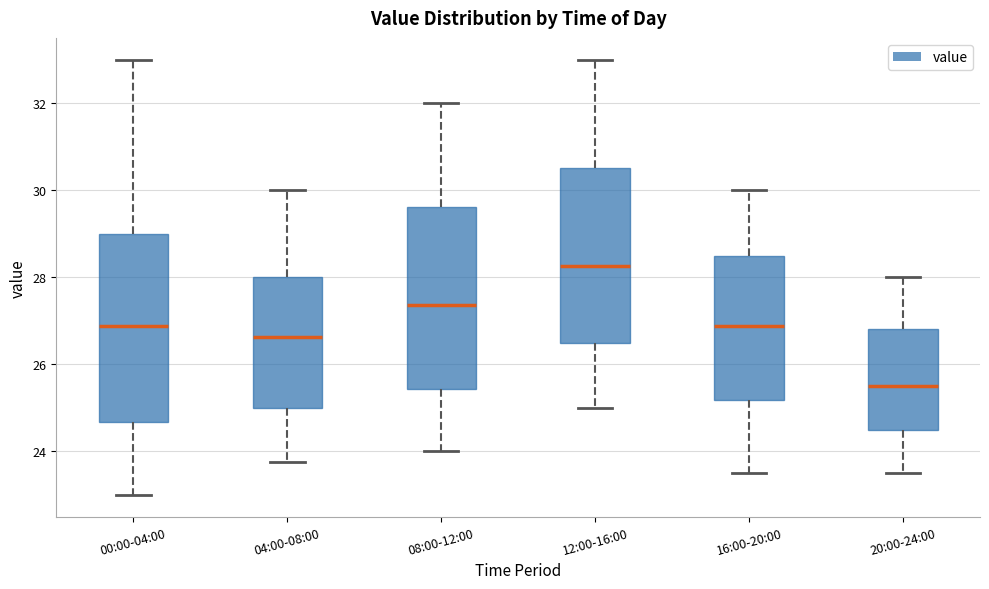

Reading left to right, transcribe this box plot: for each box, give where its median line is, the range the box spans, and where its two whiskers end, as read against the y-axis. The values are not printed on the chart, so give them approximately, as read against the axis.

00:00-04:00: median 26.8, box 24.6 to 29.0, whiskers 23.0 to 33.0
04:00-08:00: median 26.6, box 25.0 to 28.0, whiskers 23.8 to 30.0
08:00-12:00: median 27.4, box 25.4 to 29.6, whiskers 24.0 to 32.0
12:00-16:00: median 28.2, box 26.6 to 30.6, whiskers 25.0 to 33.0
16:00-20:00: median 26.8, box 25.2 to 28.6, whiskers 23.6 to 30.0
20:00-24:00: median 25.6, box 24.6 to 26.8, whiskers 23.6 to 28.0